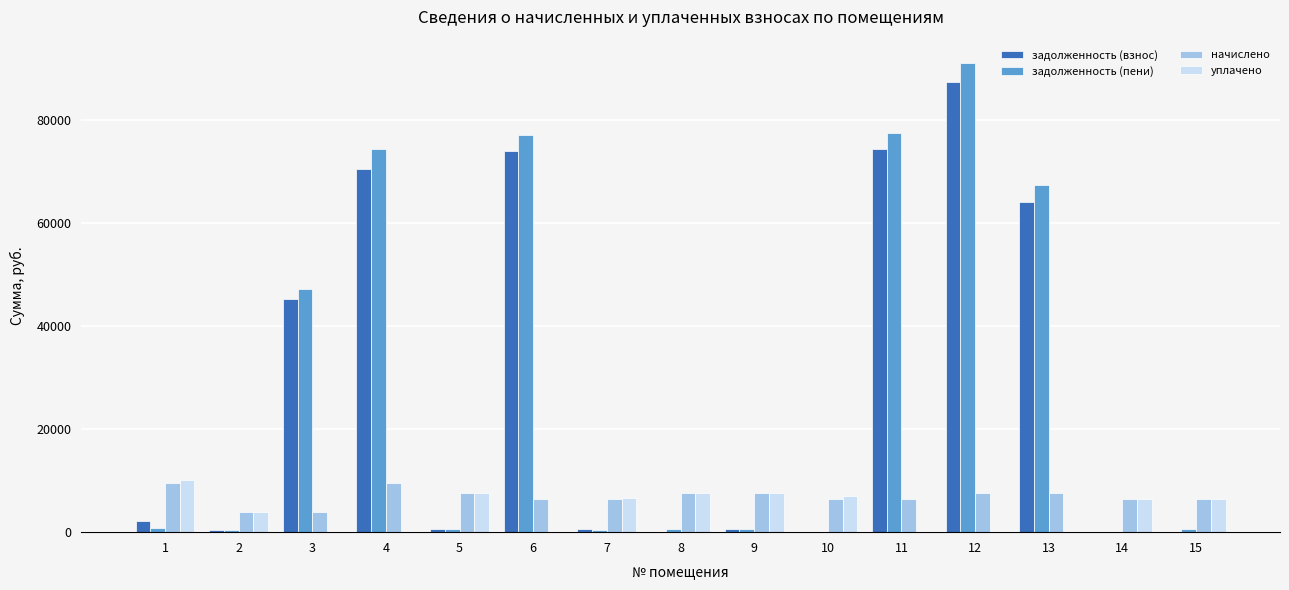

What is the sum of all уплачено values?

63537.2